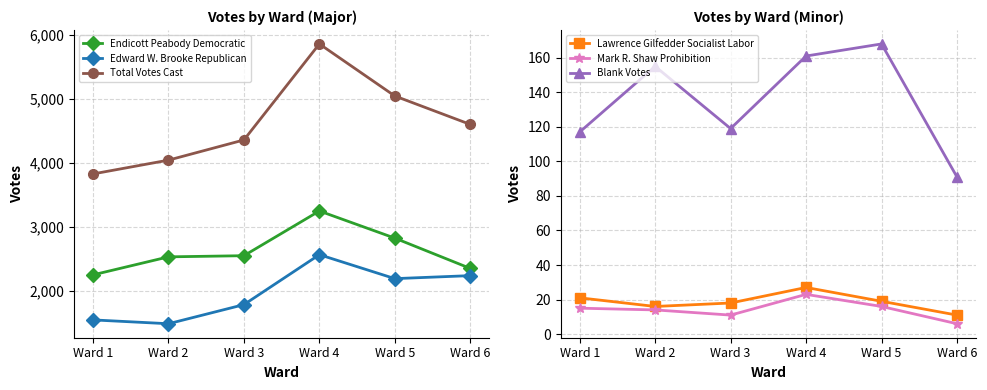

At which category is the sum across all series the highest?

Ward 4